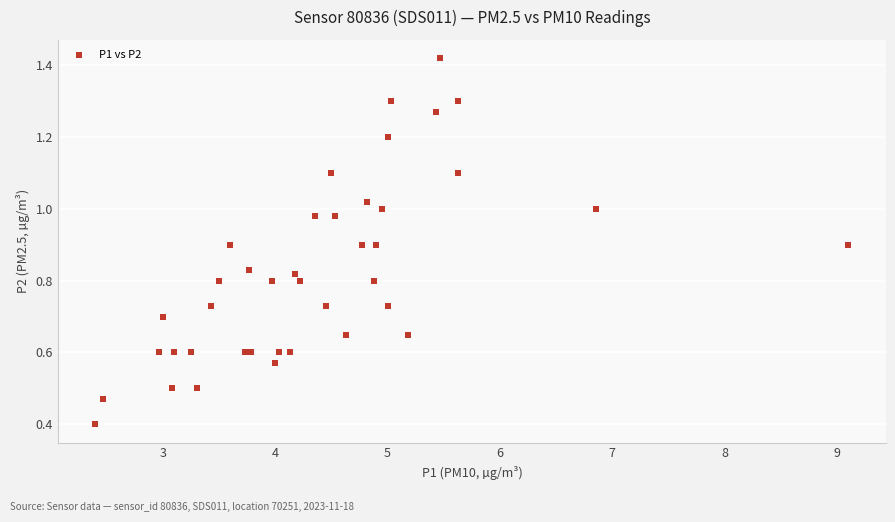

What Y value in the scatter plot is closest to 0?

0.4